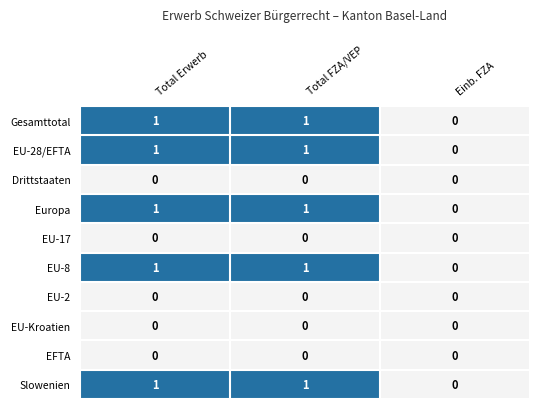

Is the value of EU-2 at Einb. FZA greater than the value of Europa at Total Erwerb?

No